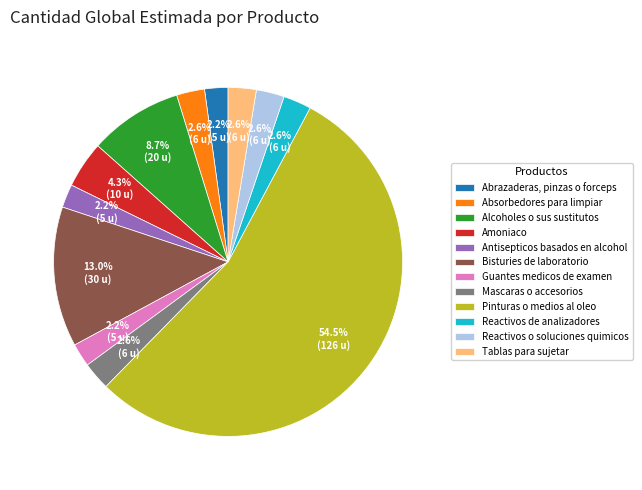

What is the ratio of the value at Reactivos de analizadores to the value at Guantes medicos de examen?

1.2